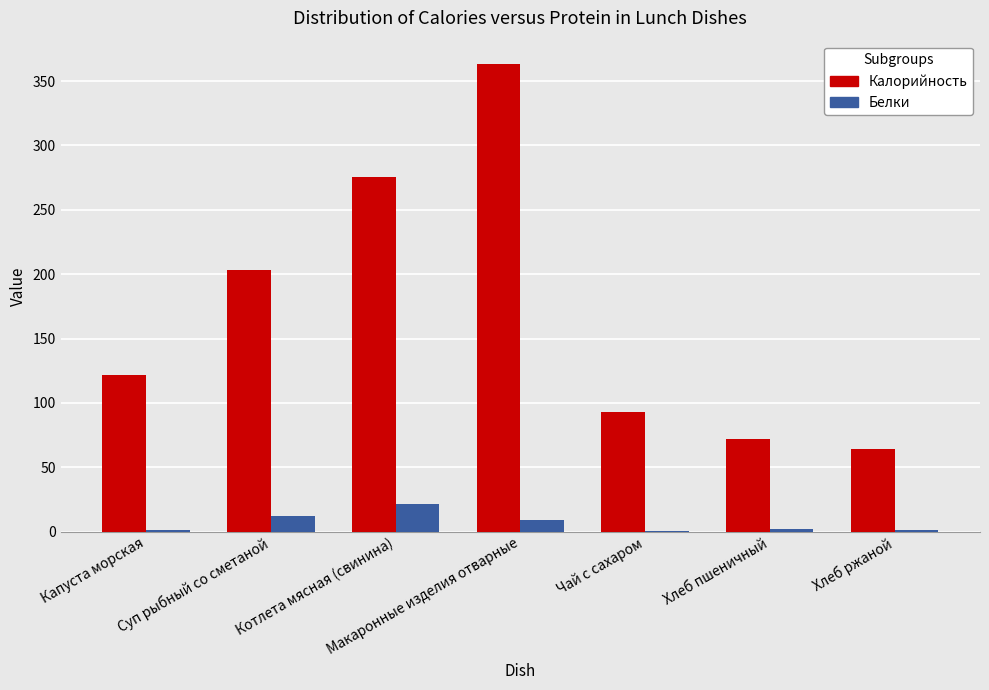

True or false: Калорийность has a value of 64.2 at Хлеб ржаной.

True